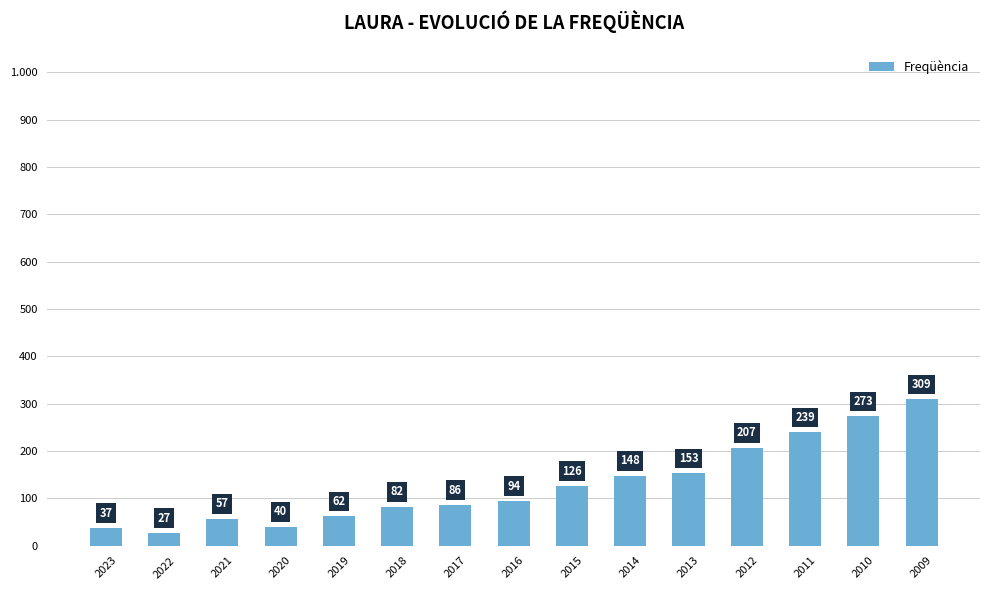

Which category has the lowest value across all series?

2022